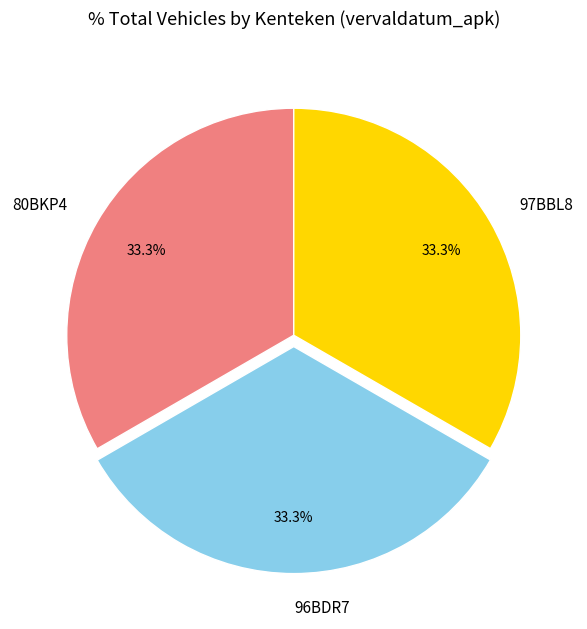

Does 80BKP4 account for over 50% of the chart?

No